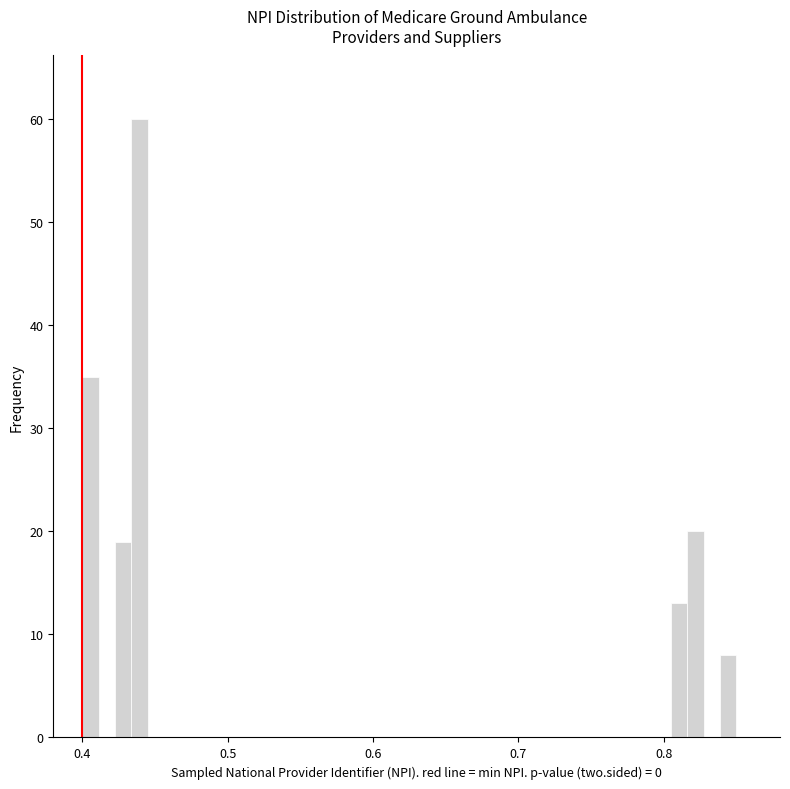

Around what value on the x-axis is the tallest bar? Give the approximate position of its centre, as read against the axis.

0.44